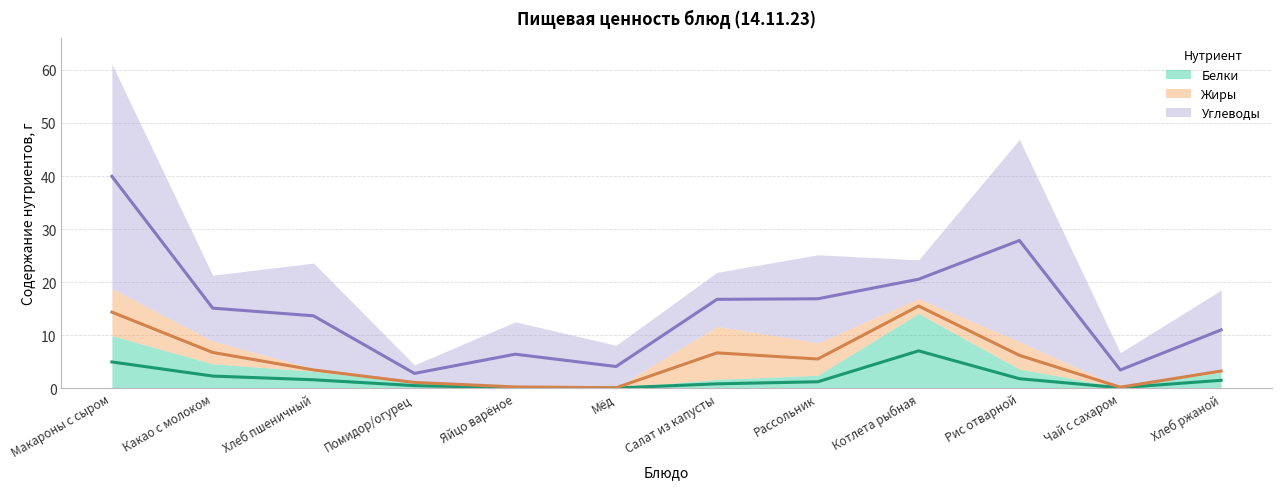

What is the label of the 5th point from the left?

Яйцо варёное